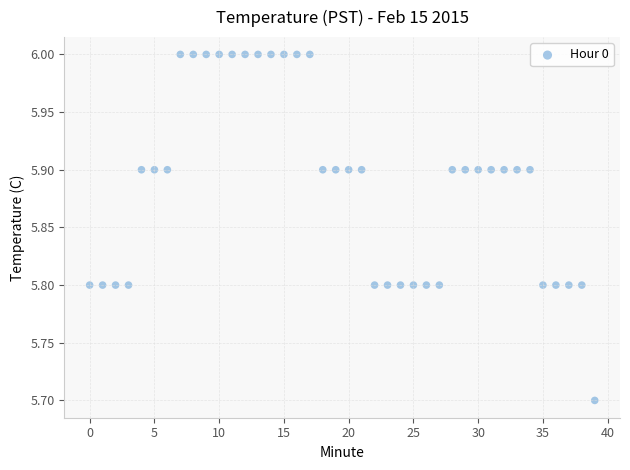

What is the range of Y values (max minus min)?

0.3